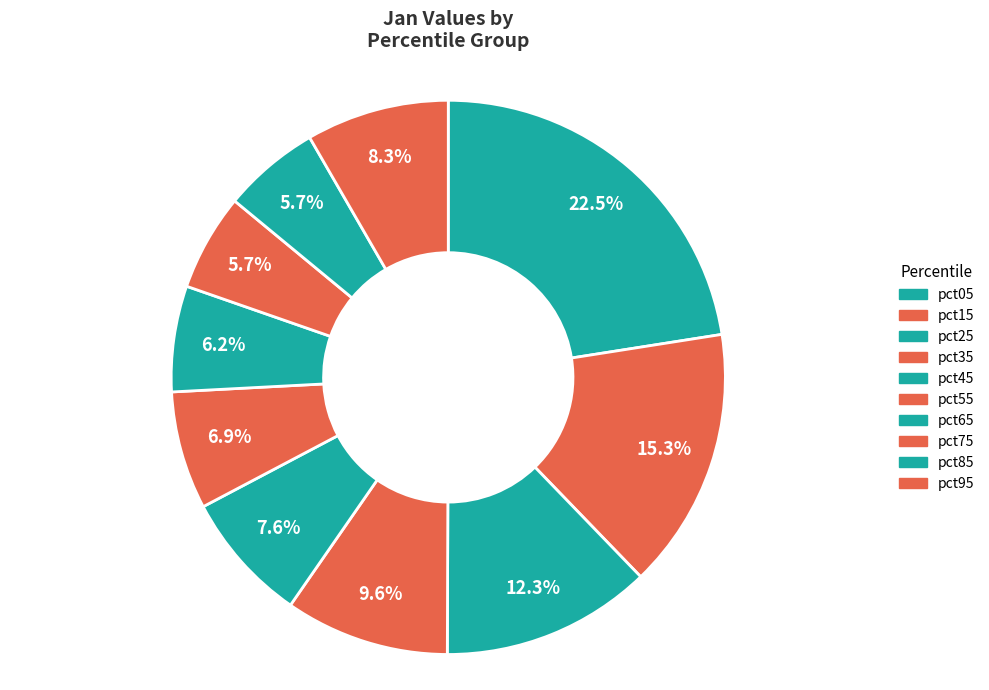

The pct55 slice represents 7% of the pie. True or false?

True